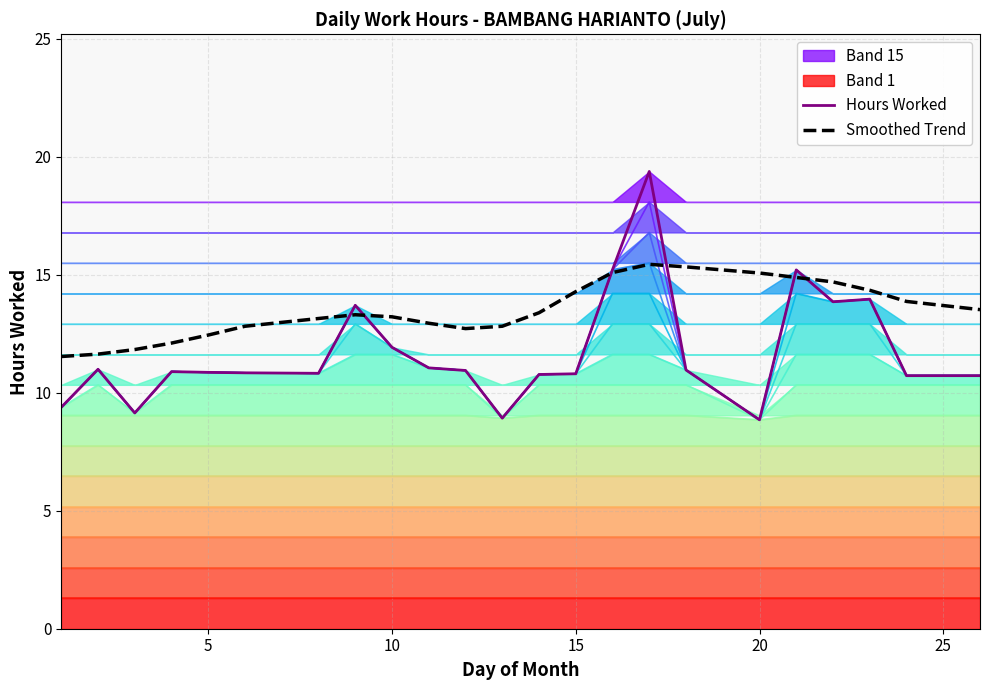

The Smoothed Trend series shows 7.1 at 10. True or false?

False